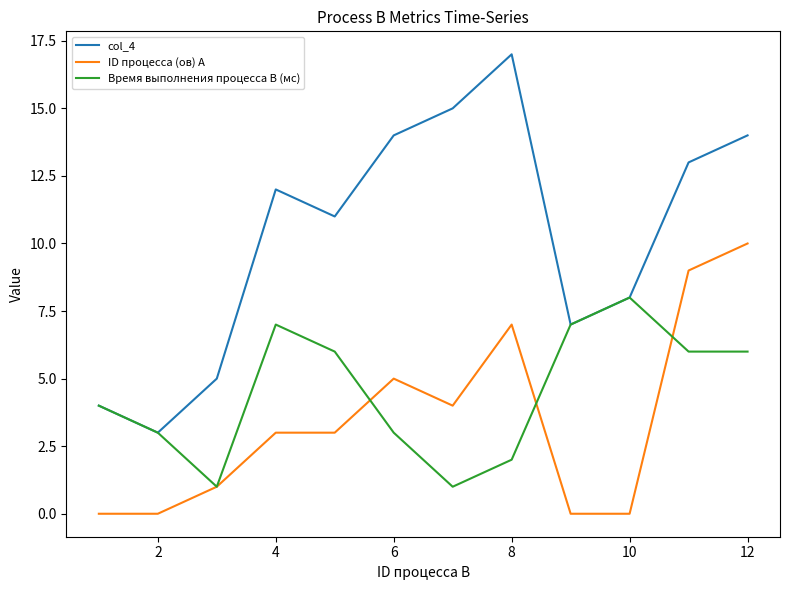

True or false: ID процесса (ов) A and col_4 intersect in this chart.

False